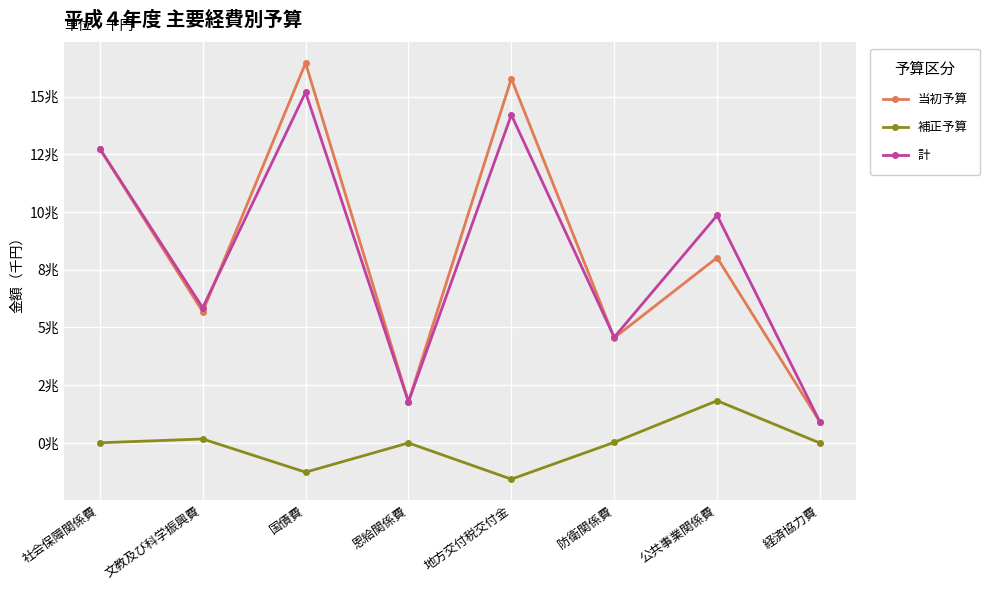

Which series has the largest total across all categories?

当初予算